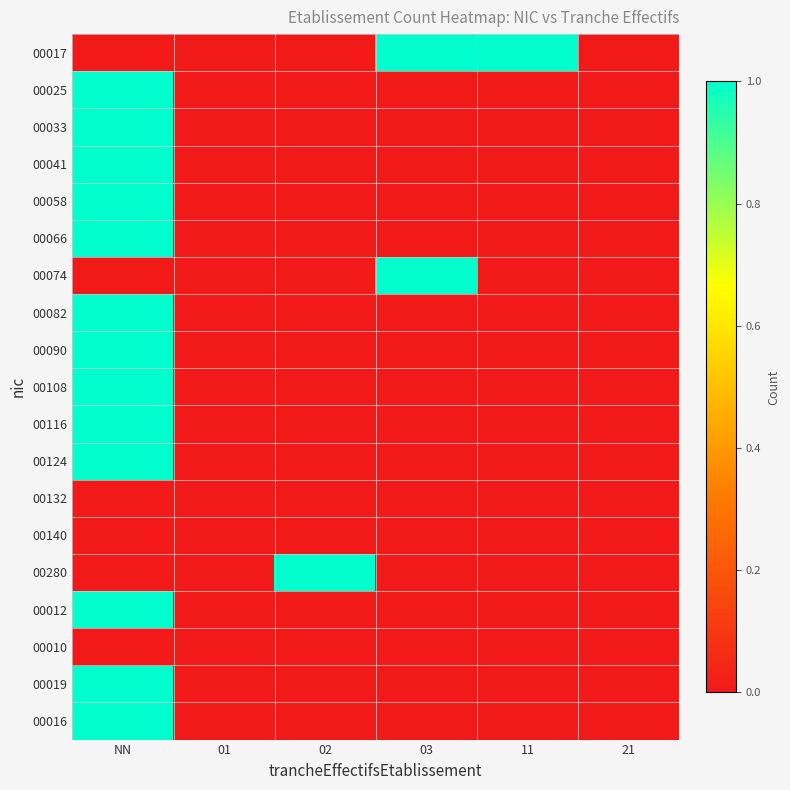

Reading right to left, transcribe all the data shown in this chart.

00017: 21=0	11=1	03=1	02=0	01=0	NN=0
00025: 21=0	11=0	03=0	02=0	01=0	NN=1
00033: 21=0	11=0	03=0	02=0	01=0	NN=1
00041: 21=0	11=0	03=0	02=0	01=0	NN=1
00058: 21=0	11=0	03=0	02=0	01=0	NN=1
00066: 21=0	11=0	03=0	02=0	01=0	NN=1
00074: 21=0	11=0	03=1	02=0	01=0	NN=0
00082: 21=0	11=0	03=0	02=0	01=0	NN=1
00090: 21=0	11=0	03=0	02=0	01=0	NN=1
00108: 21=0	11=0	03=0	02=0	01=0	NN=1
00116: 21=0	11=0	03=0	02=0	01=0	NN=1
00124: 21=0	11=0	03=0	02=0	01=0	NN=1
00132: 21=0	11=0	03=0	02=0	01=0	NN=0
00140: 21=0	11=0	03=0	02=0	01=0	NN=0
00280: 21=0	11=0	03=0	02=1	01=0	NN=0
00012: 21=0	11=0	03=0	02=0	01=0	NN=1
00010: 21=0	11=0	03=0	02=0	01=0	NN=0
00019: 21=0	11=0	03=0	02=0	01=0	NN=1
00016: 21=0	11=0	03=0	02=0	01=0	NN=1